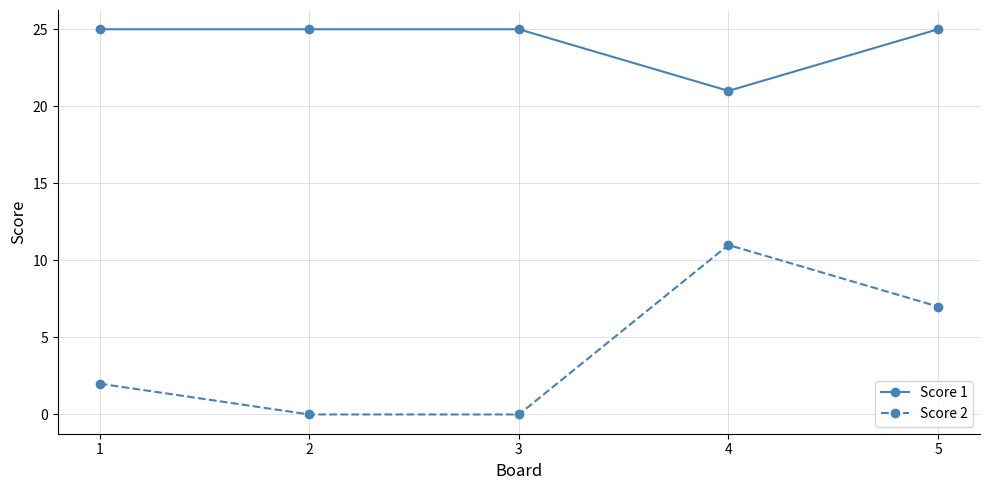

True or false: Score 2 and Score 1 cross at least once.

False